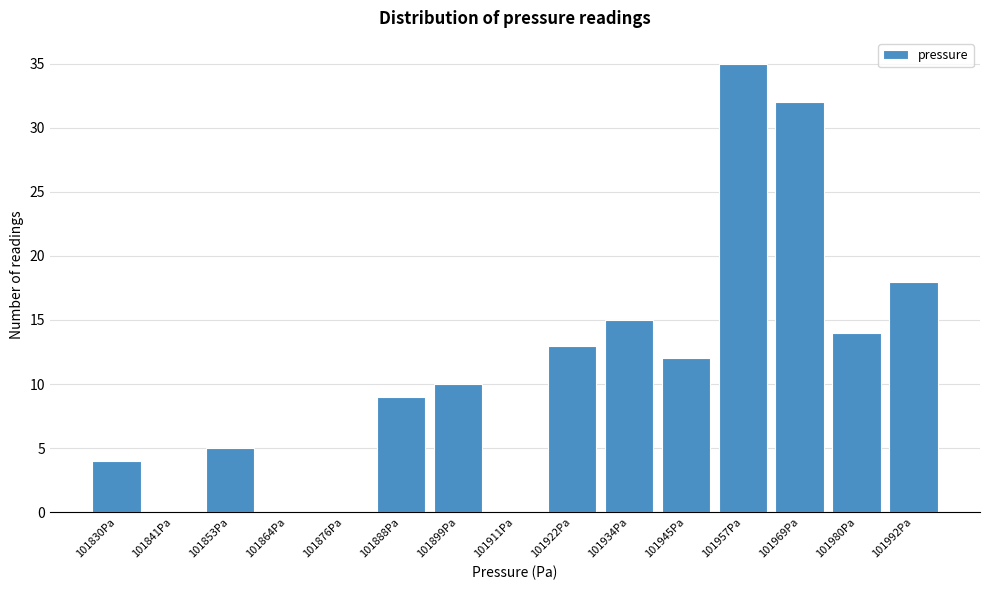

Reading right to left, extract all data points from this chart.

101992Pa=18	101980Pa=14	101969Pa=32	101957Pa=35	101945Pa=12	101934Pa=15	101922Pa=13	101911Pa=0	101899Pa=10	101888Pa=9	101876Pa=0	101864Pa=0	101853Pa=5	101841Pa=0	101830Pa=4